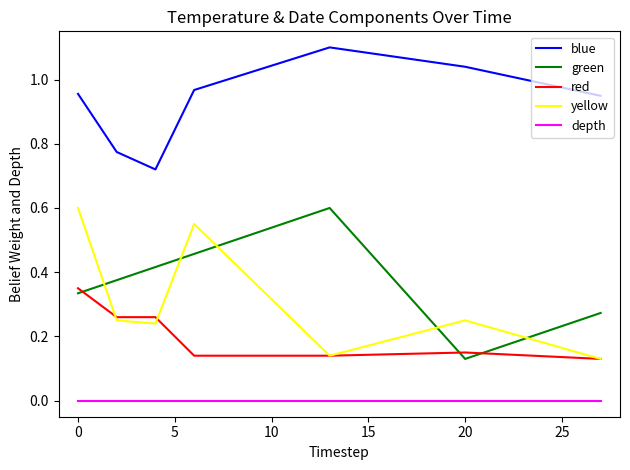

How many series are shown in this chart?

5